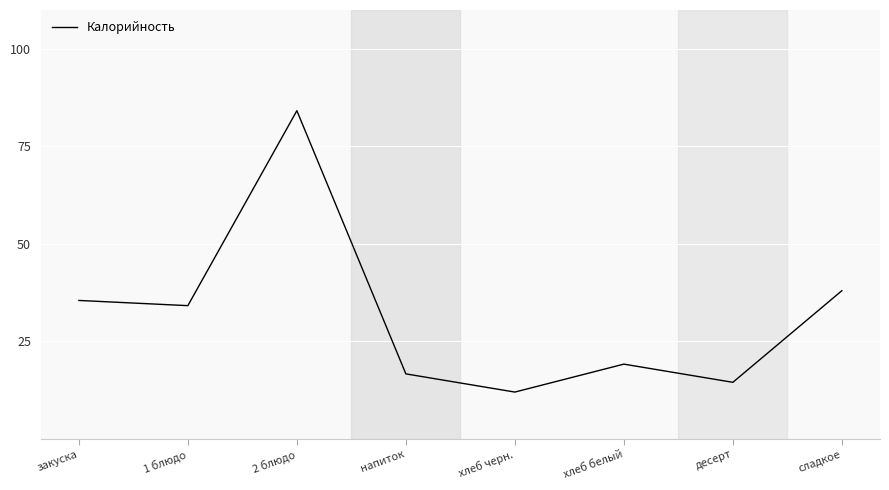

Does the chart have visible grid lines?

Yes